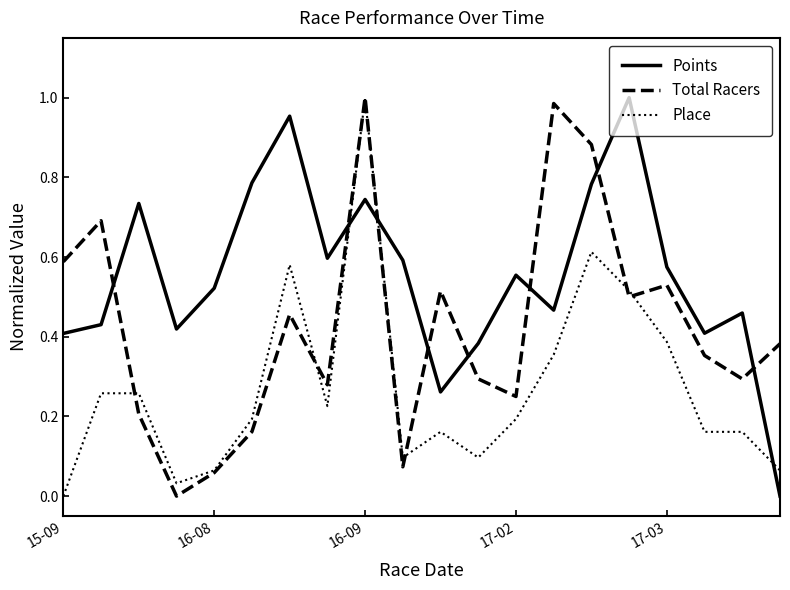

Which series has the largest total across all categories?

Points